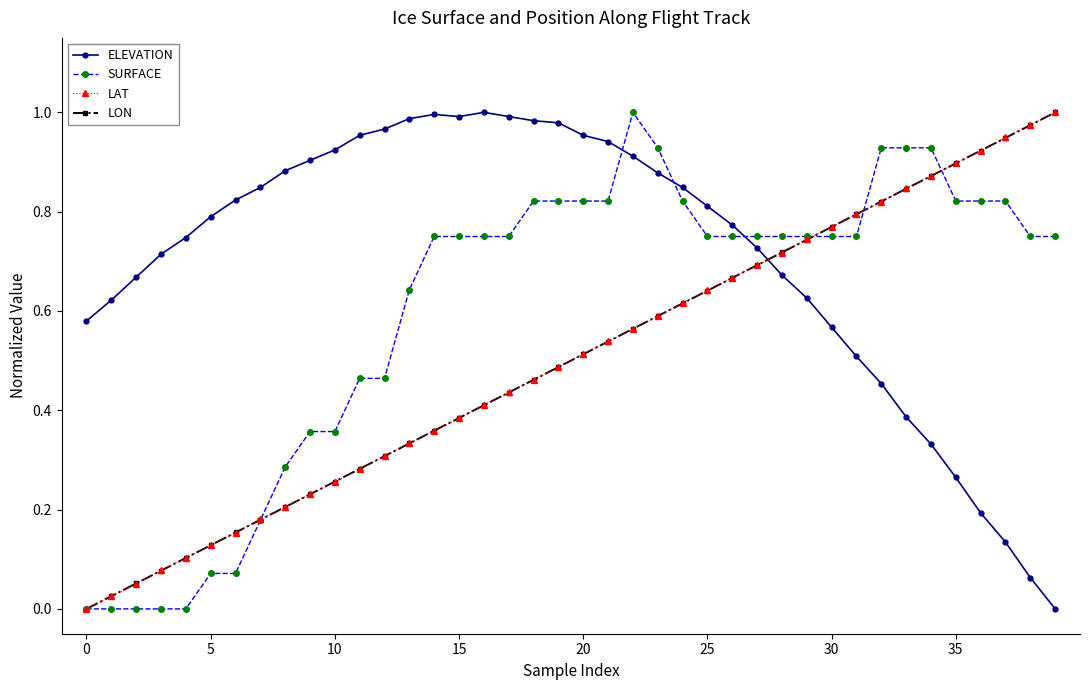

True or false: LAT and ELEVATION intersect in this chart.

True